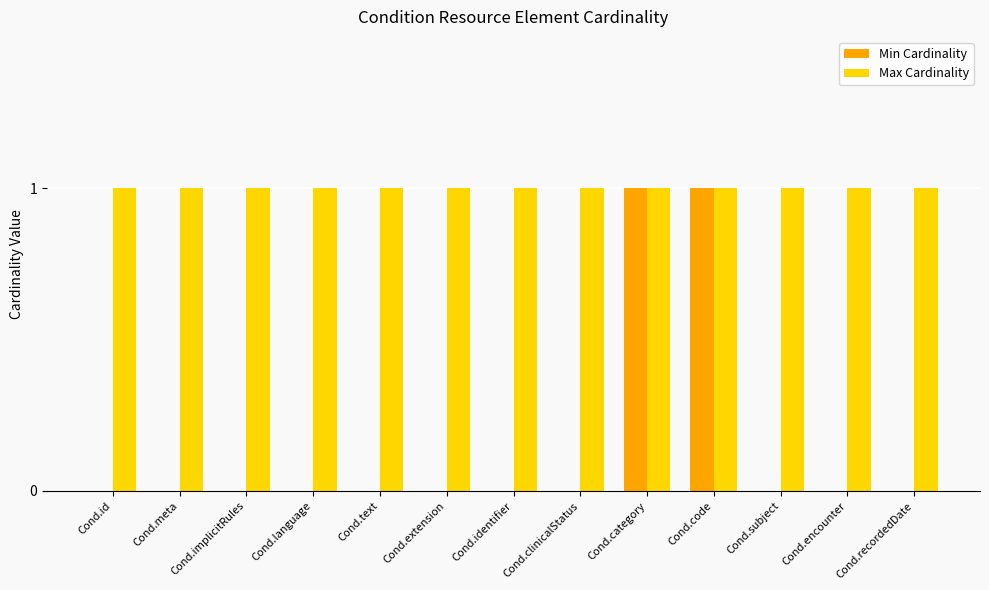

What is the sum of all Max Cardinality values?

13